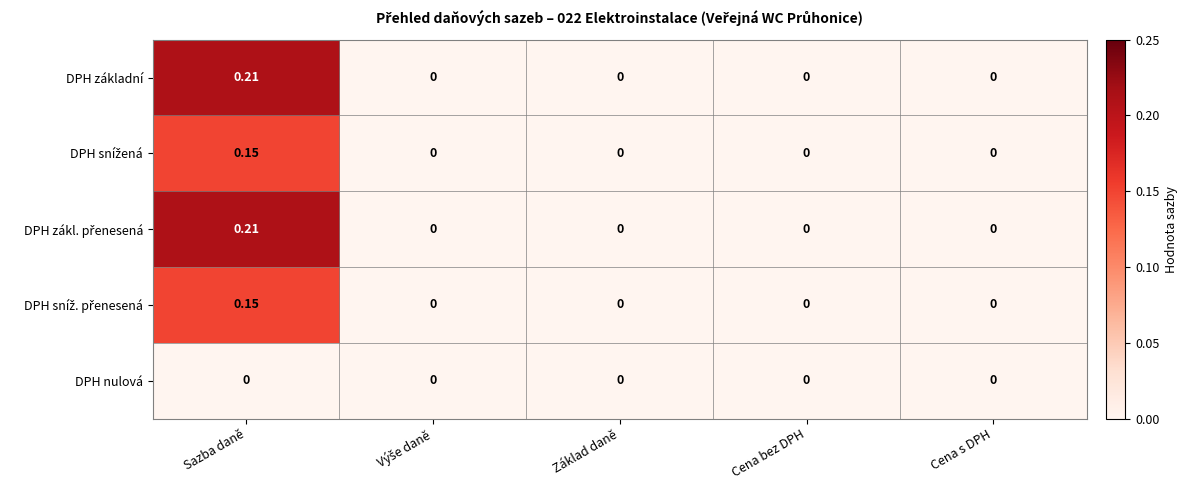

At which category does the chart reach its peak across all series?

Sazba daně